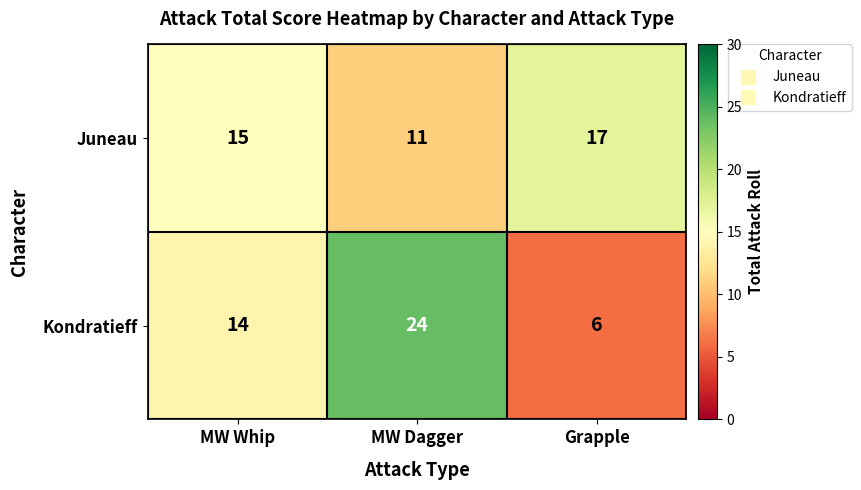

True or false: Kondratieff has a value of 6 at Grapple.

True